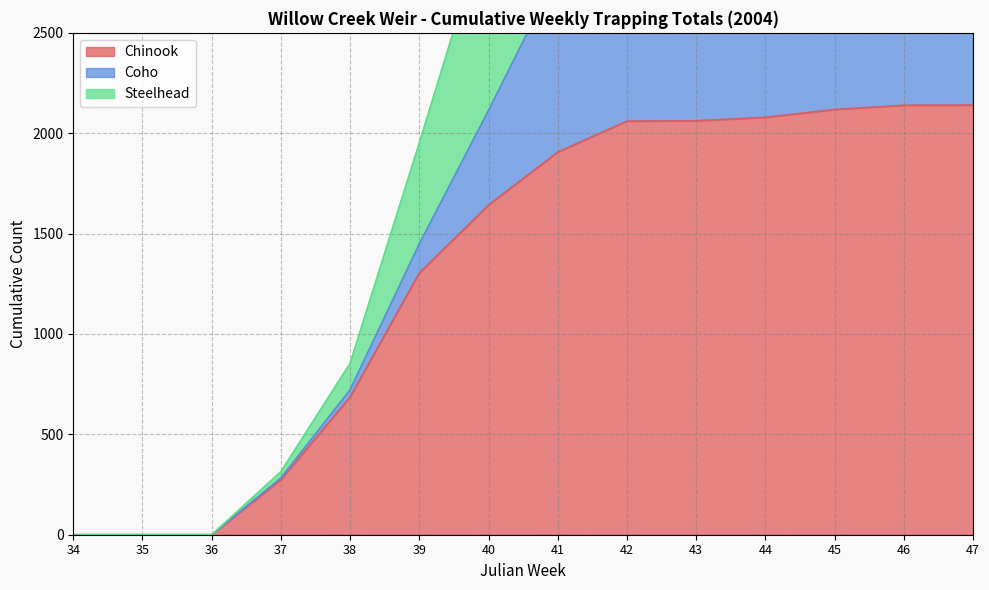

What are all the series names shown in the legend?

Chinook, Coho, Steelhead